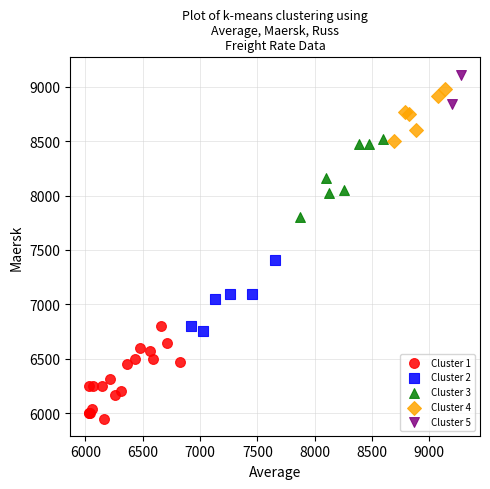

What are all the series names shown in the legend?

Cluster 1, Cluster 2, Cluster 3, Cluster 4, Cluster 5